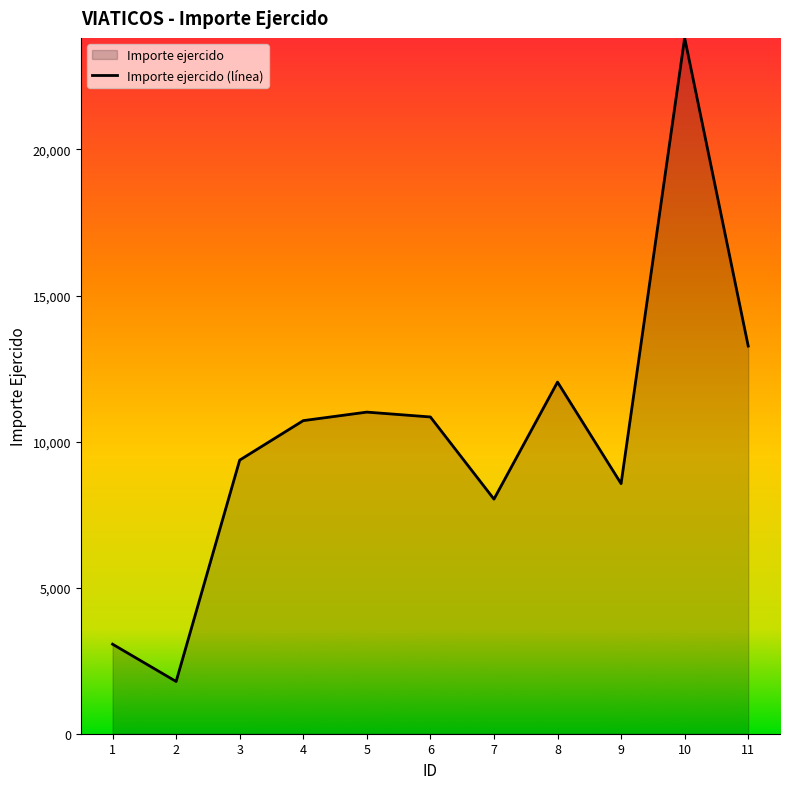

Does the chart have visible grid lines?

No